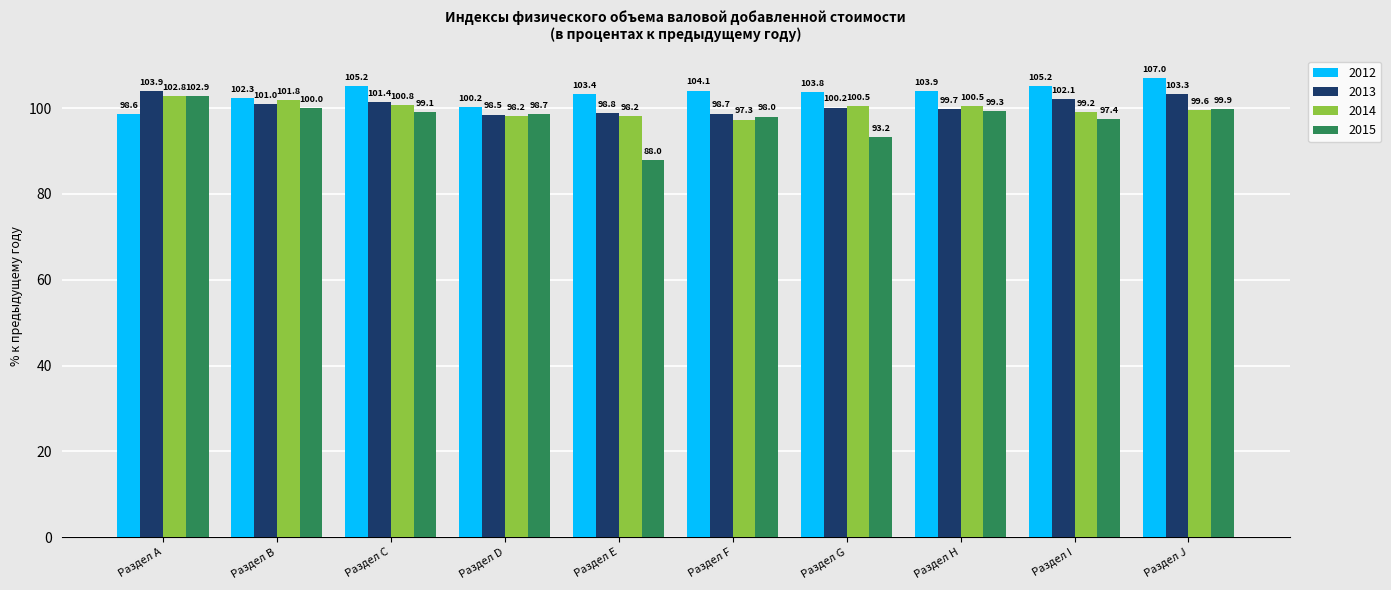

Which series has the widest spread of values?

2015